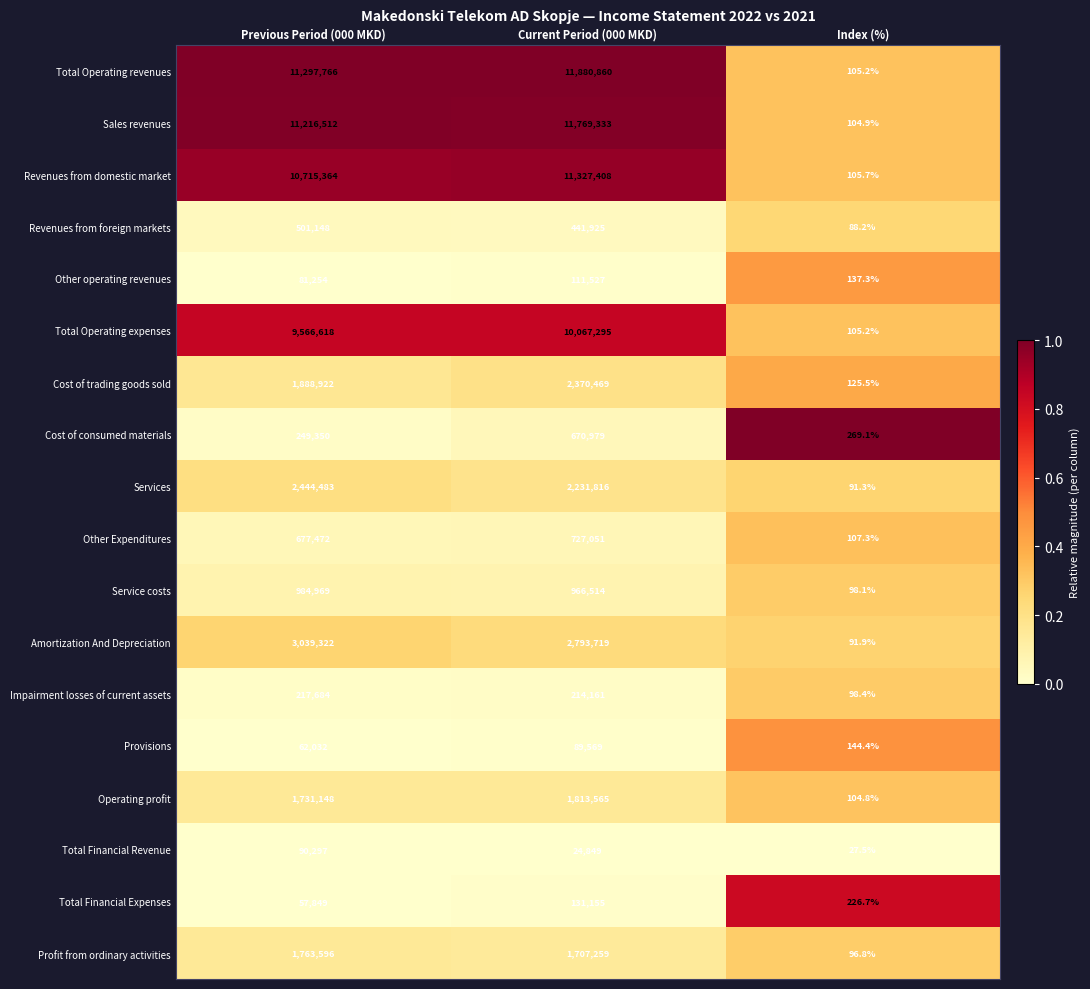

What is the difference between the highest and lowest values at Index (%)?

241.6